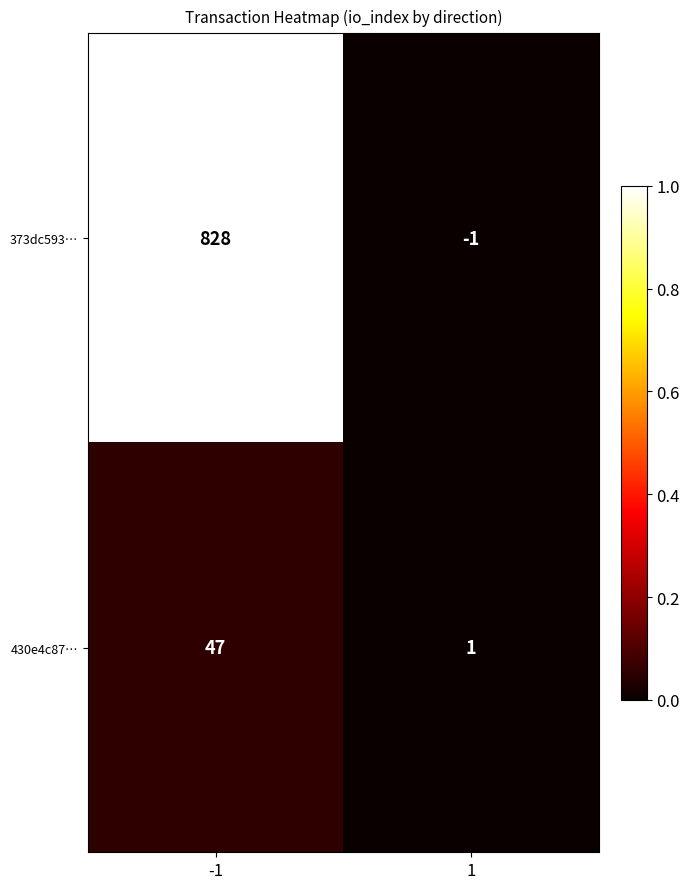

What is the sum of all 430e4c87… values?

48